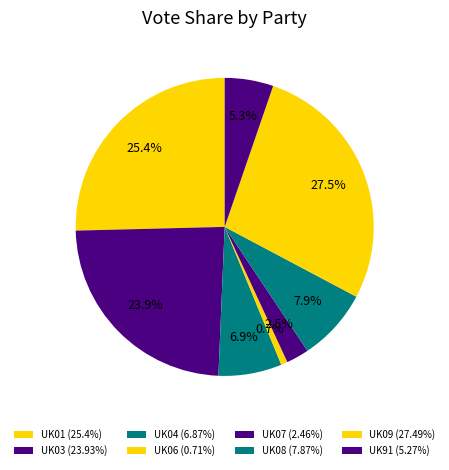

How many segments does this pie chart have?

8